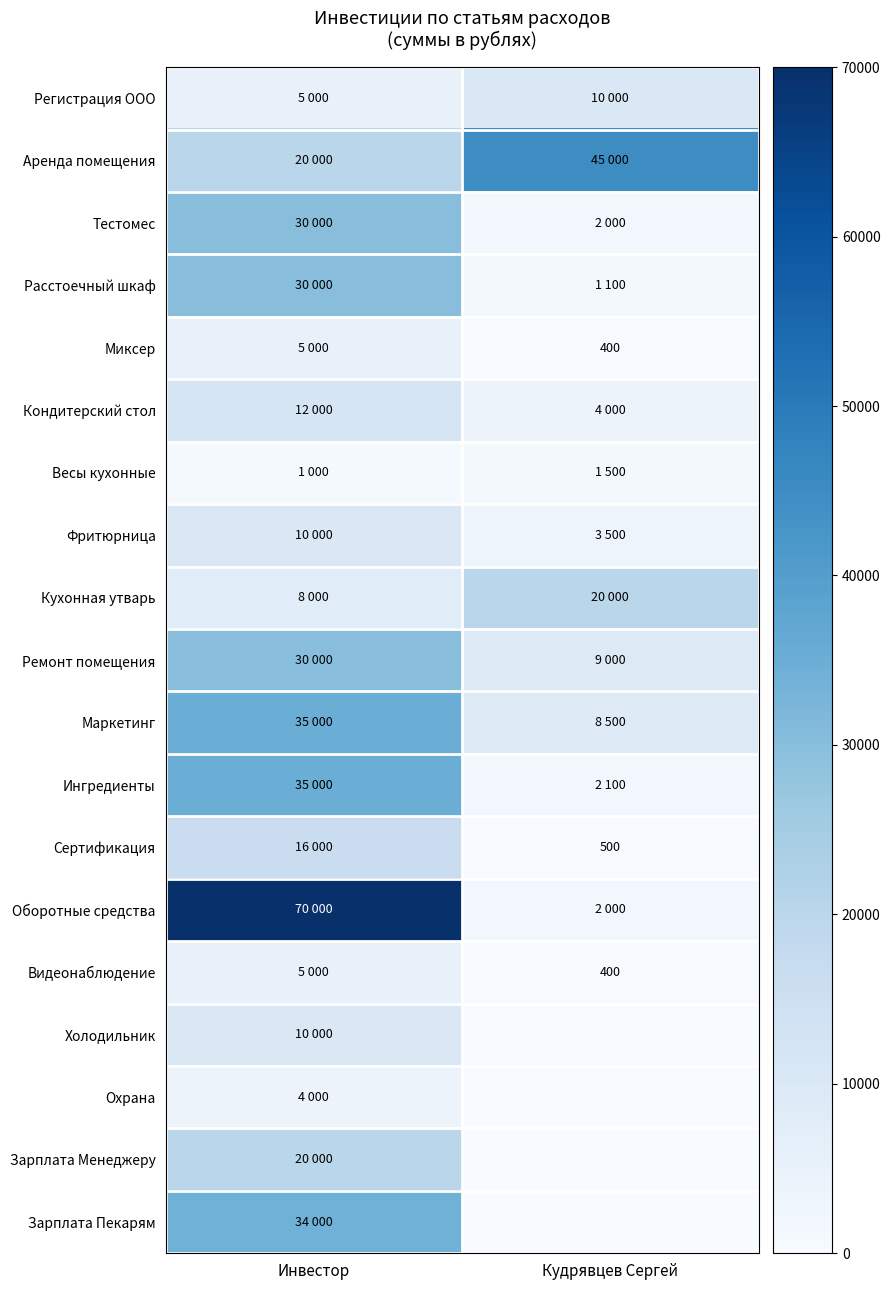

True or false: Сертификация has a value of 500 at Кудрявцев Сергей.

True